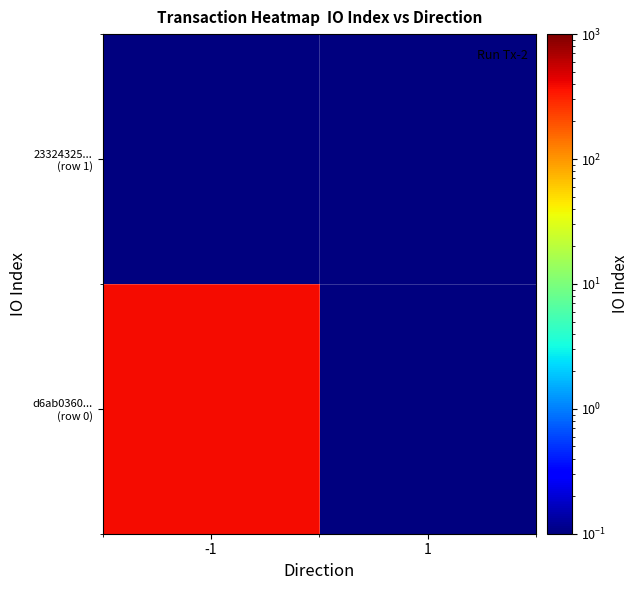

What is the smallest value displayed?

0.1